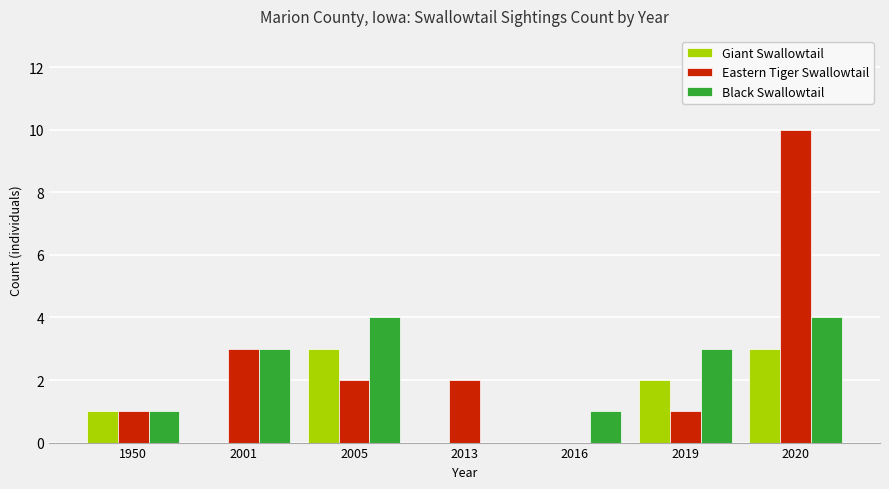

At which category does the chart reach its peak across all series?

2020